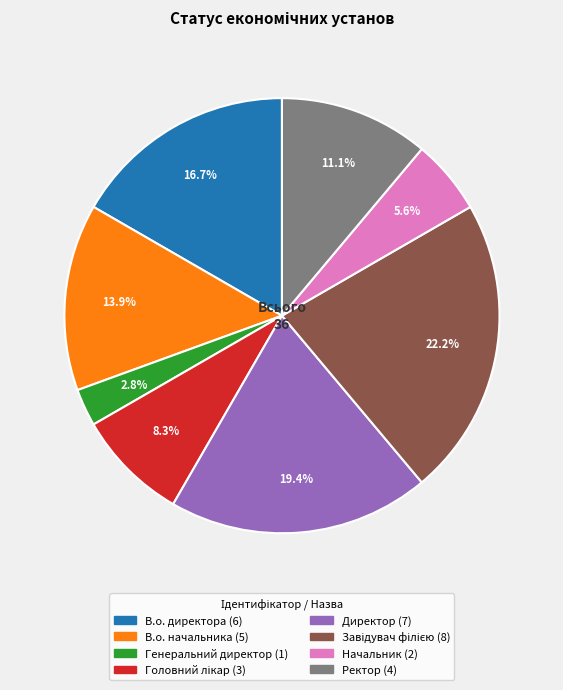

Which category has the smallest portion of the pie?

Генеральний директор